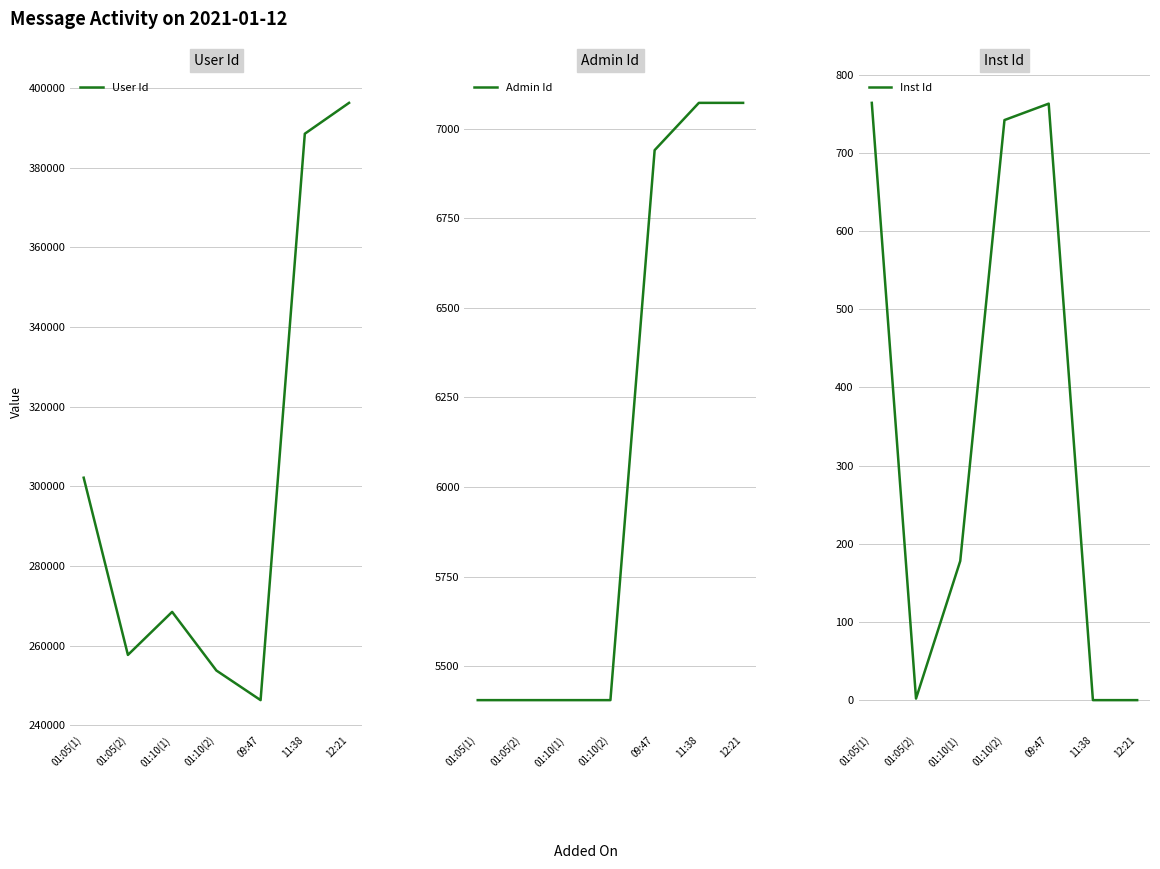

Reading left to right, transcribe all the data shown in this chart.

User Id: 01:05(1)=302142	01:05(2)=257646	01:10(1)=268453	01:10(2)=253734	09:47=246293	11:38=388508	12:21=396259
Admin Id: 01:05(1)=5405	01:05(2)=5405	01:10(1)=5405	01:10(2)=5405	09:47=6940	11:38=7072	12:21=7072
Inst Id: 01:05(1)=764	01:05(2)=2	01:10(1)=178	01:10(2)=742	09:47=763	11:38=0	12:21=0